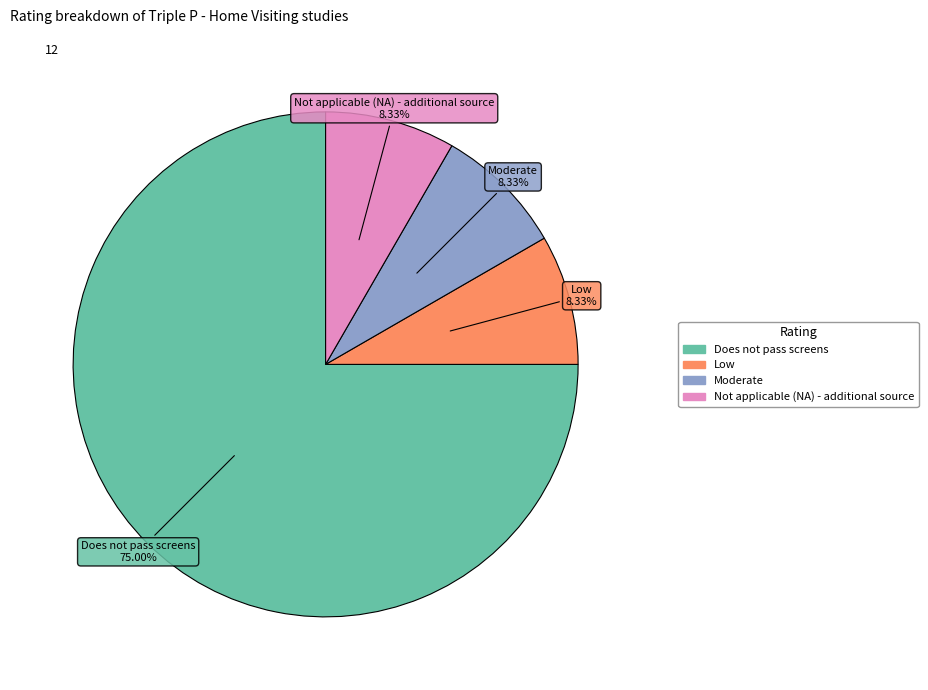

What portion of the pie excludes Does not pass screens?

25.0%